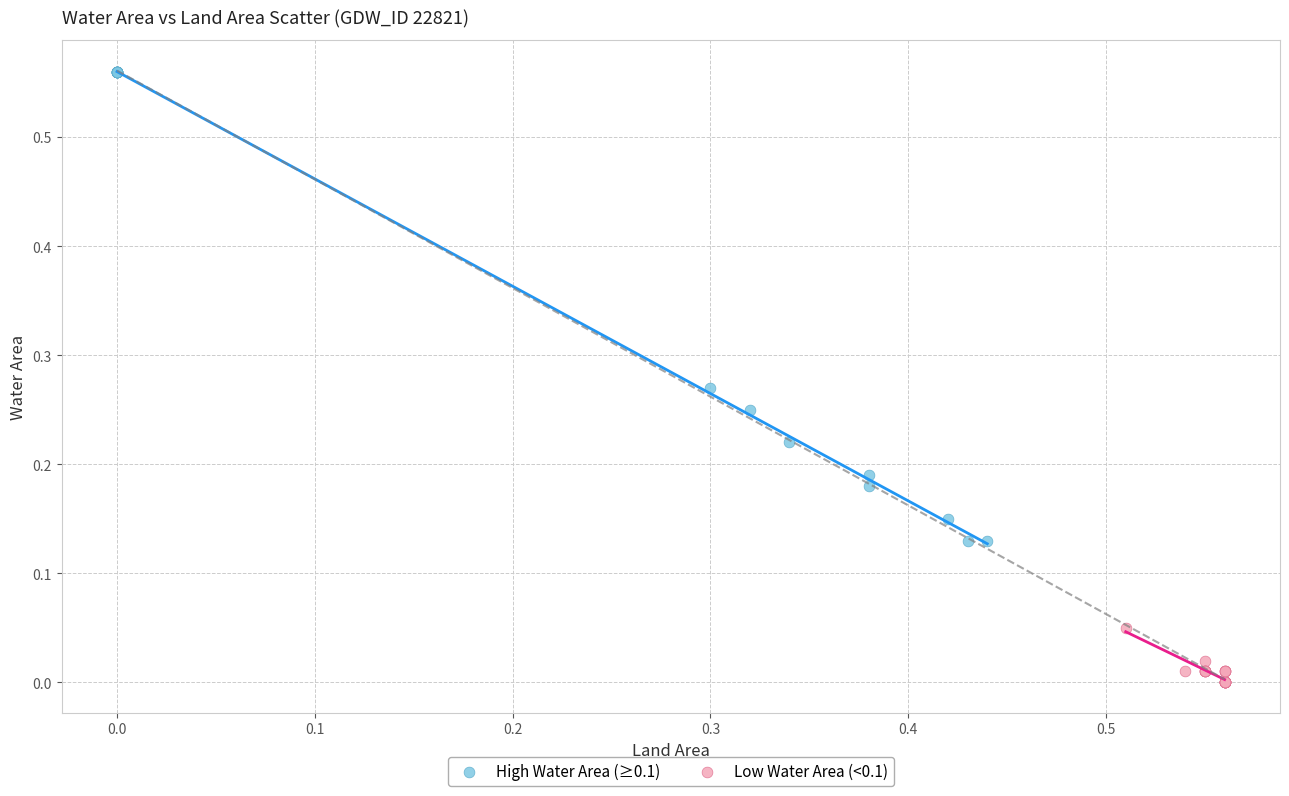

Which series has the widest spread of Y values?

High Water Area (≥0.1)